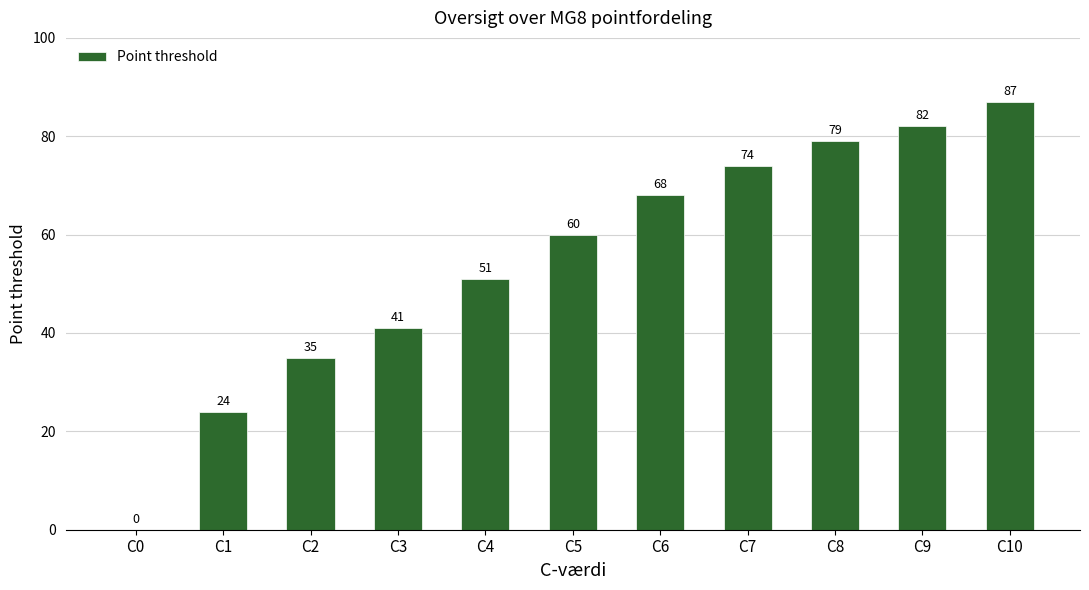

What is the change in value from C0 to C4?

+51